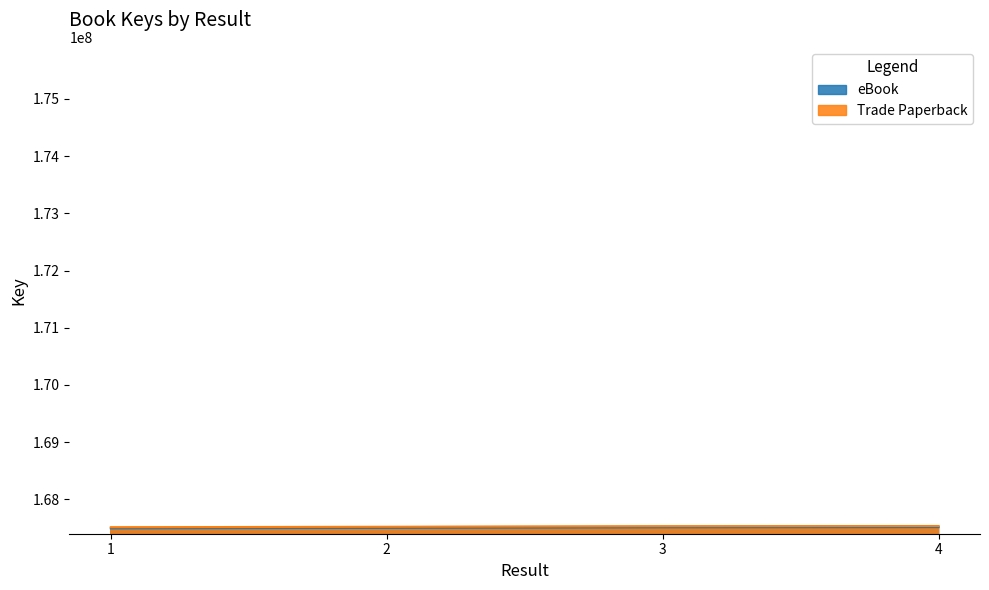

What is the difference between the maximum and minimum values in the Trade Paperback series?

21616